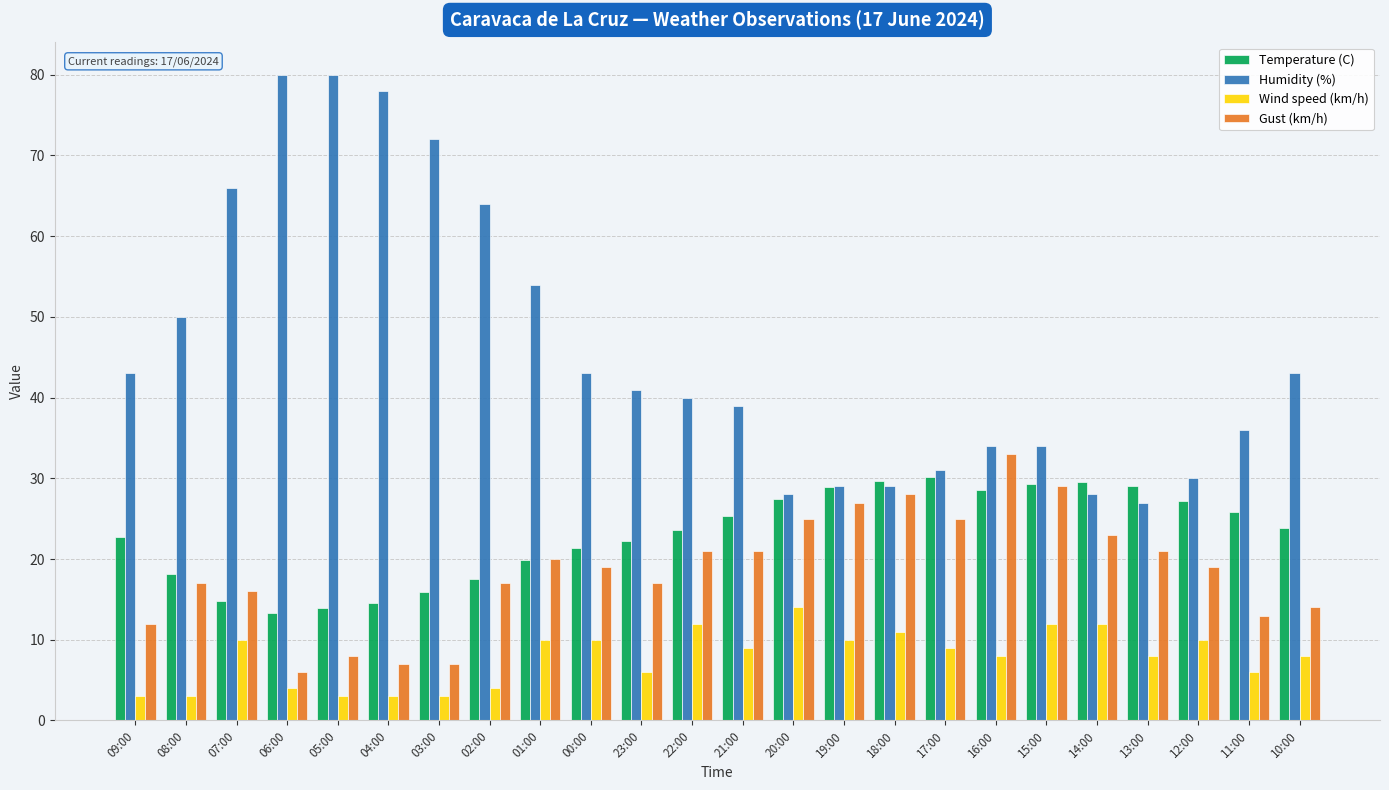

What is the label of the 18th bar from the right?

03:00